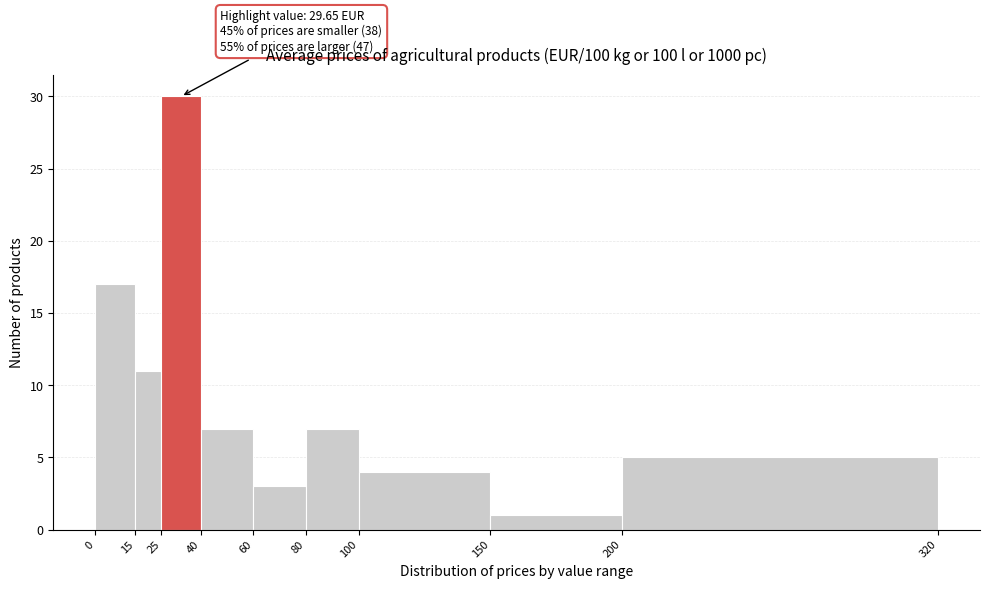

Which range on the x-axis has the tallest bar?

25 to 40